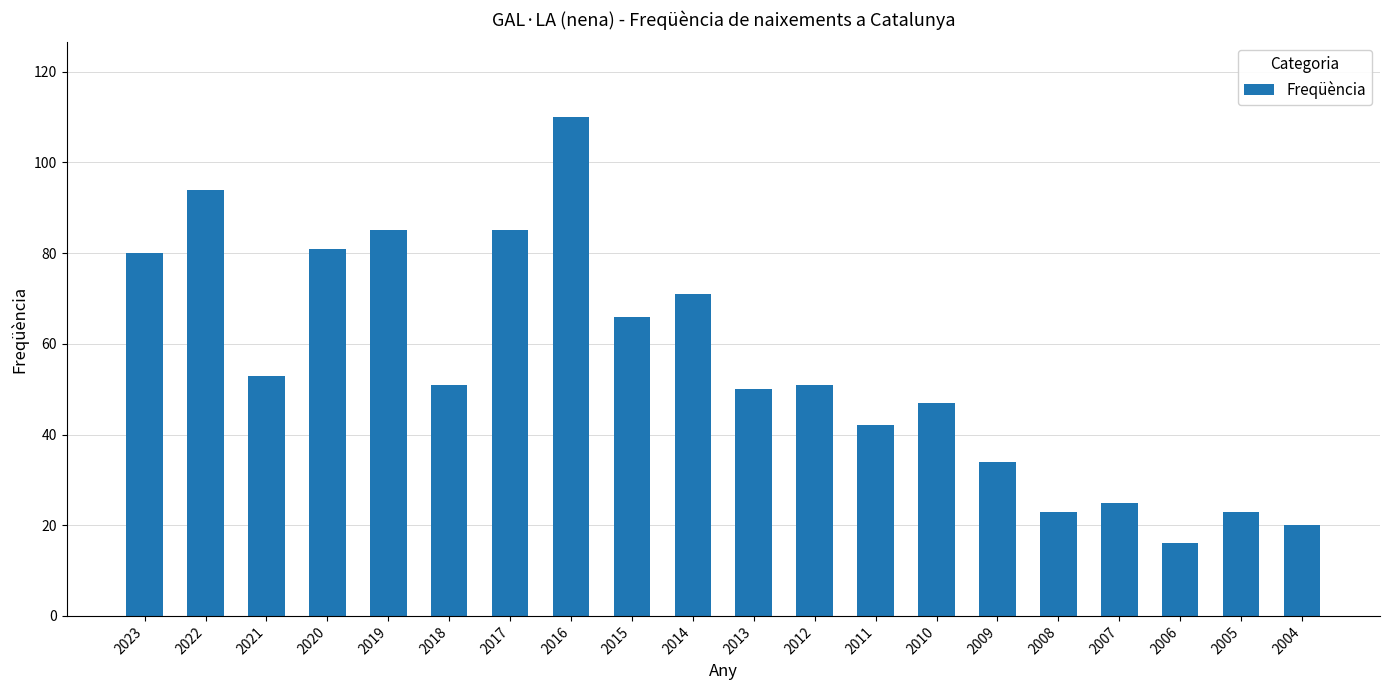

Reading left to right, what are all the values shown in this chart?

80	94	53	81	85	51	85	110	66	71	50	51	42	47	34	23	25	16	23	20